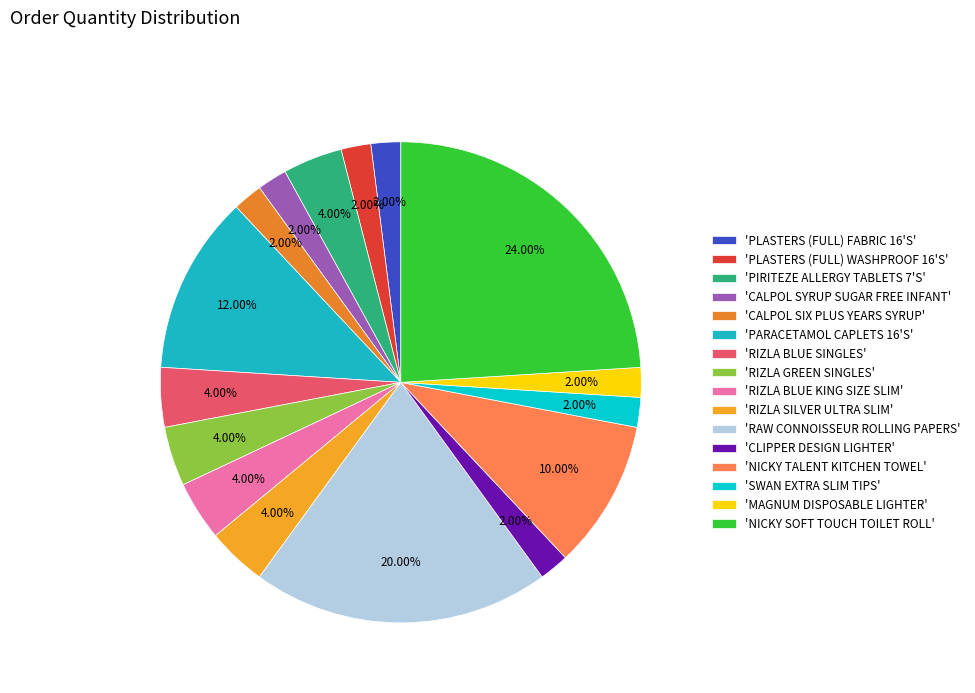

How many segments does this pie chart have?

16